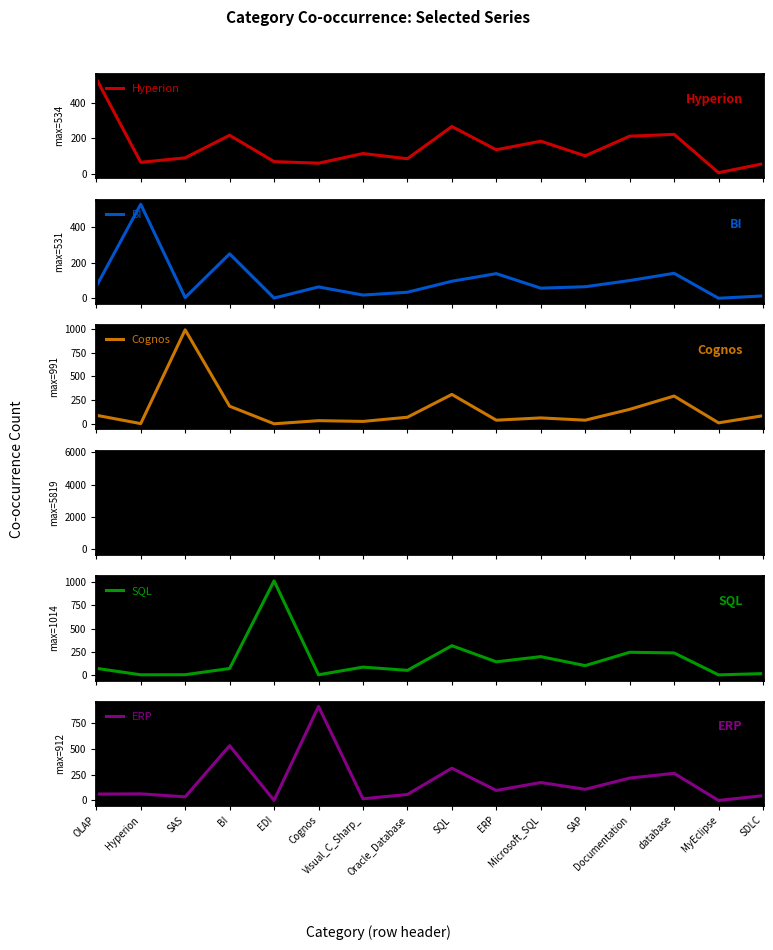

What is the difference between the maximum and minimum values in the BI series?

531